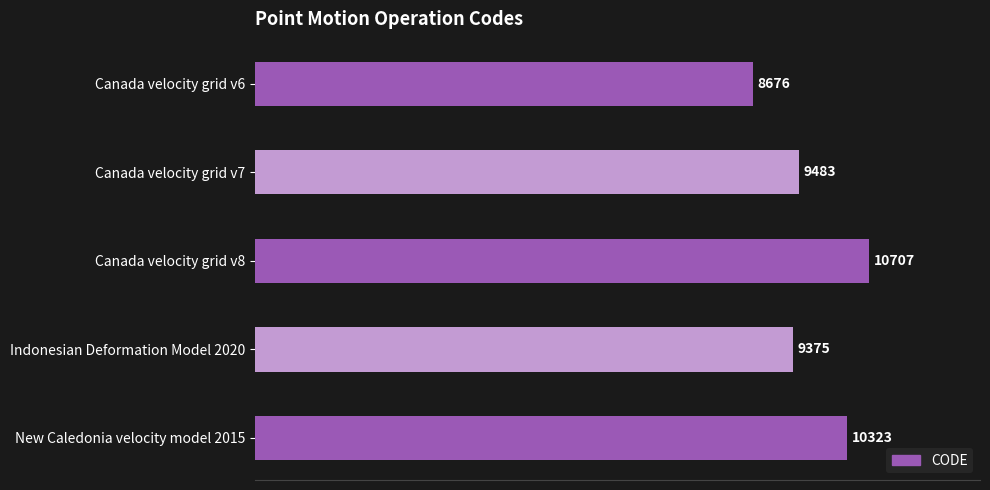

Reading top to bottom, list all the values displayed in this chart.

8676	9483	10707	9375	10323